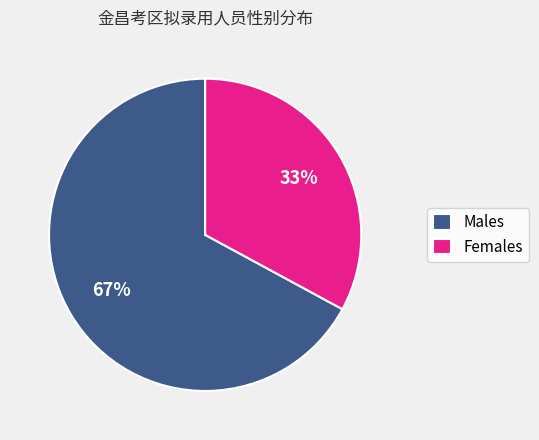

Which category has the smallest portion of the pie?

Females